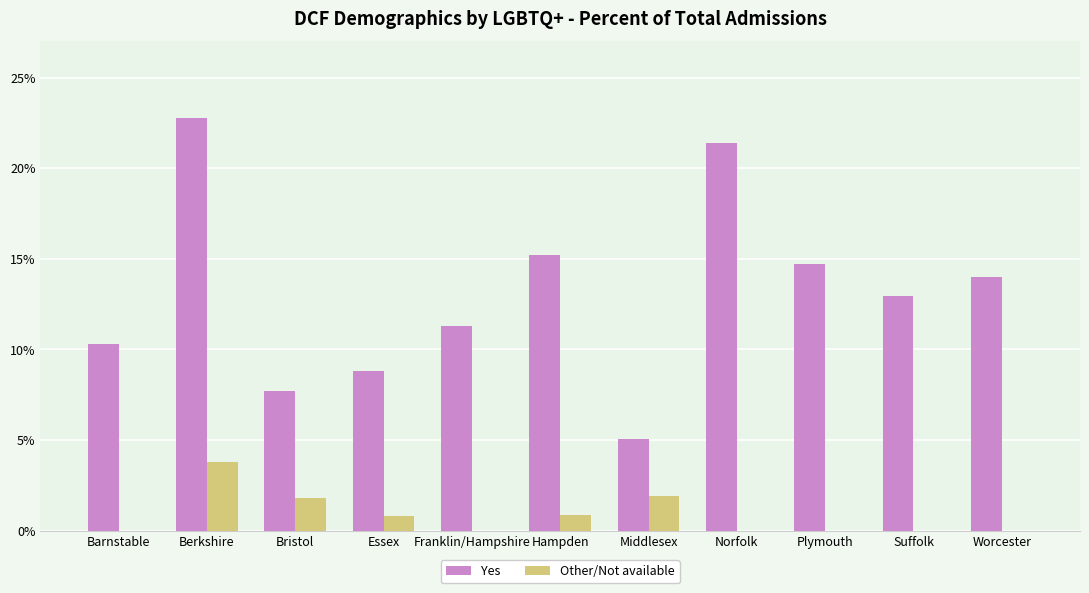

What is the sum of all Other/Not available values?

9.1